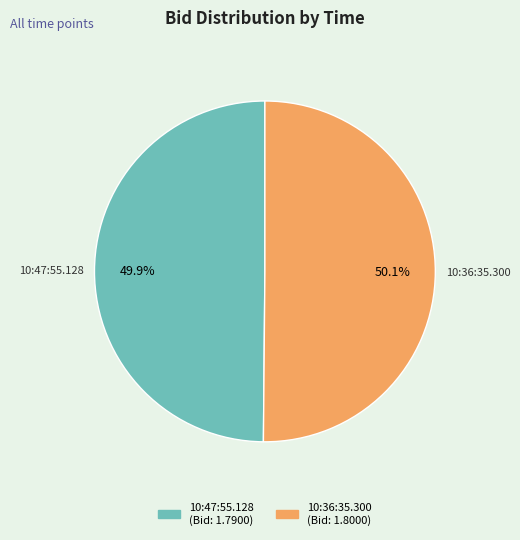

True or false: 10:47:55.128 accounts for 50% of the total.

True